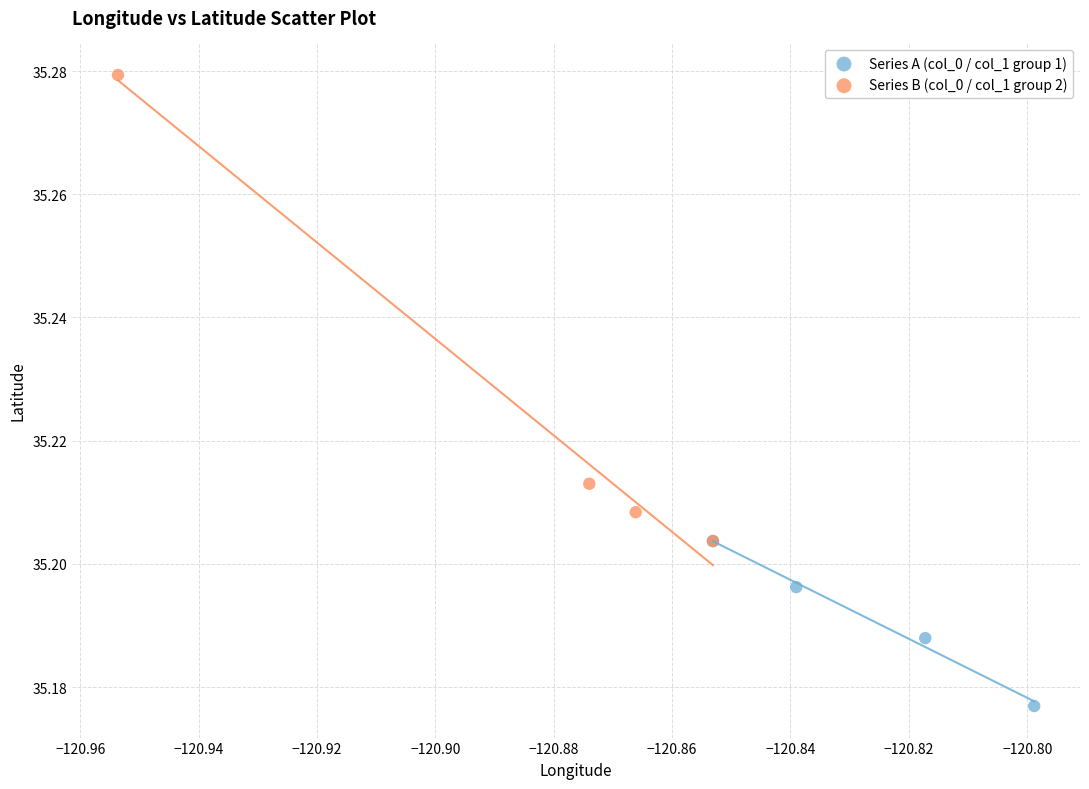

Which series contains the lowest Y value?

Series A (col_0 / col_1 group 1)